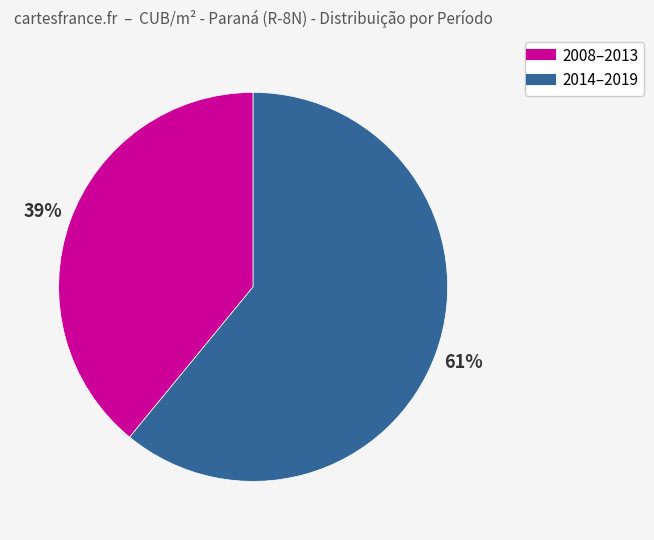

To the nearest percent, what is the difference between the largest and smallest slice percentages?

22%